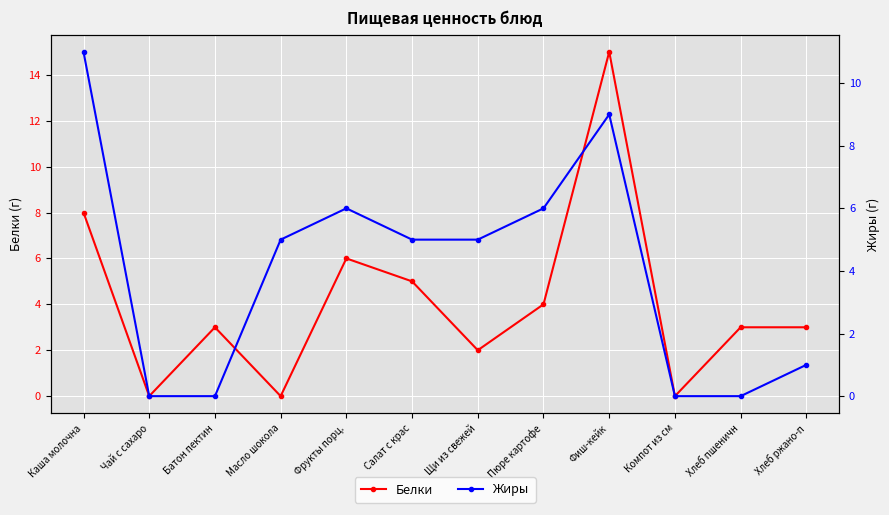

What are all the series names shown in the legend?

Белки, Жиры